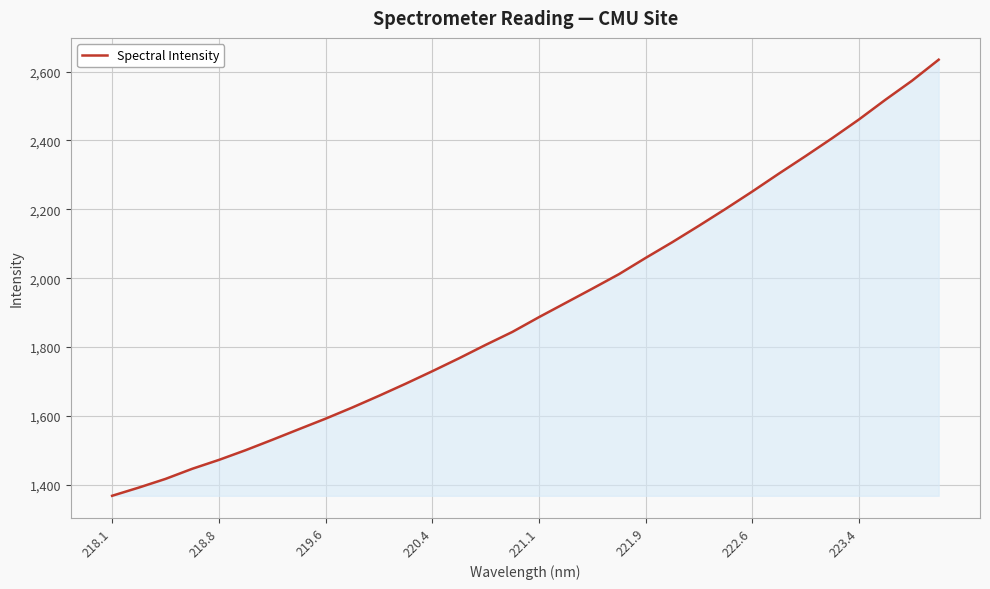

What is the difference between the maximum and minimum values?

1266.7